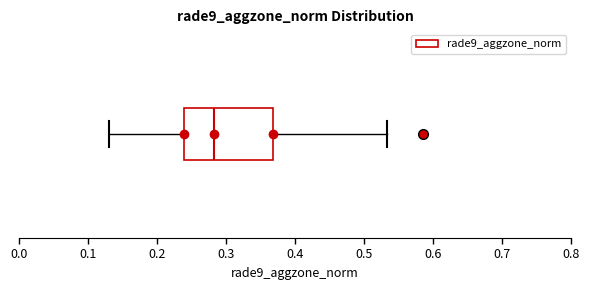

Read this box plot against the x-axis: the position of the median line, the range covered by the box, and the ends of both whiskers. The values are not printed on the chart, so give them approximately, as read against the axis.

median 0.28, box 0.24 to 0.37, whiskers 0.13 to 0.53